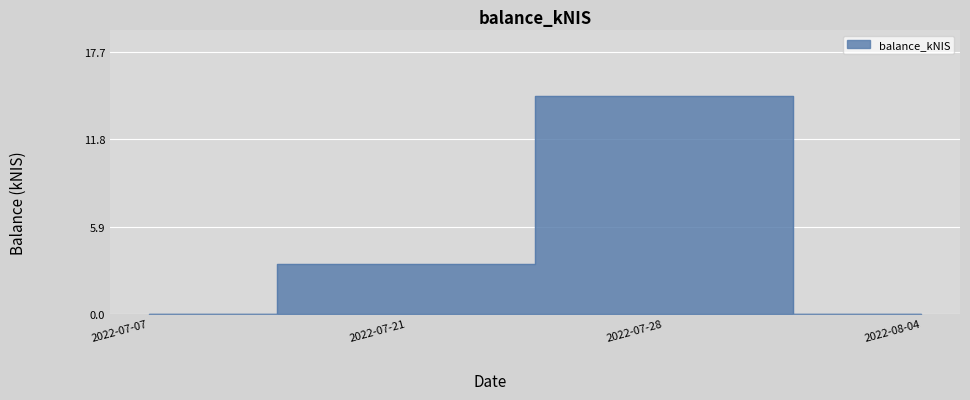

Rank the categories by value from lowest to highest.

2022-07-07, 2022-08-04, 2022-07-21, 2022-07-28